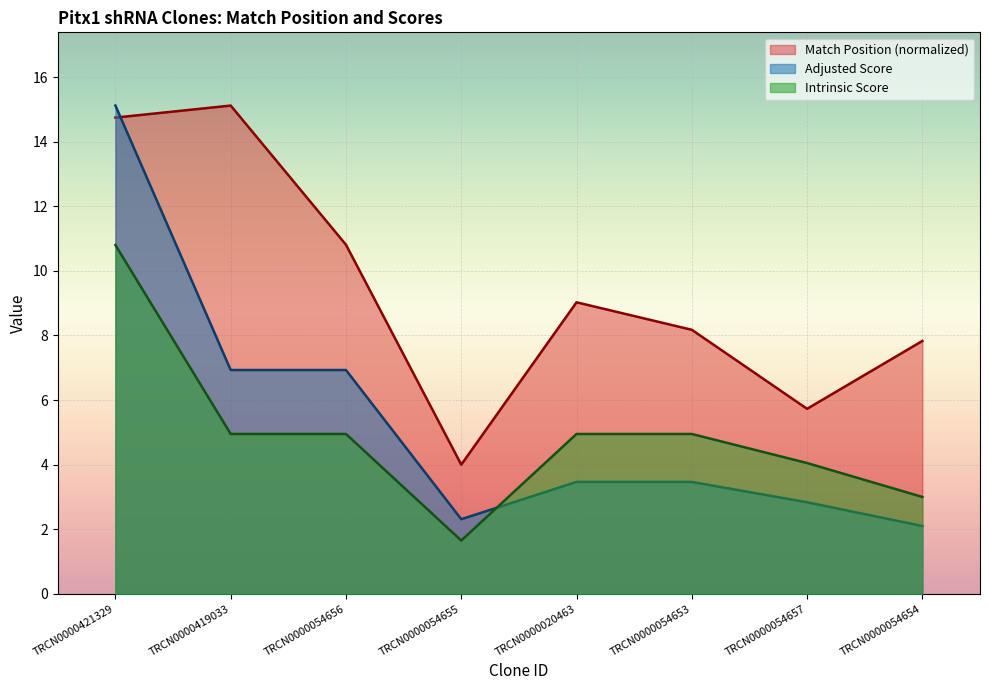

What are all the series names shown in the legend?

Match Position (normalized), Adjusted Score, Intrinsic Score